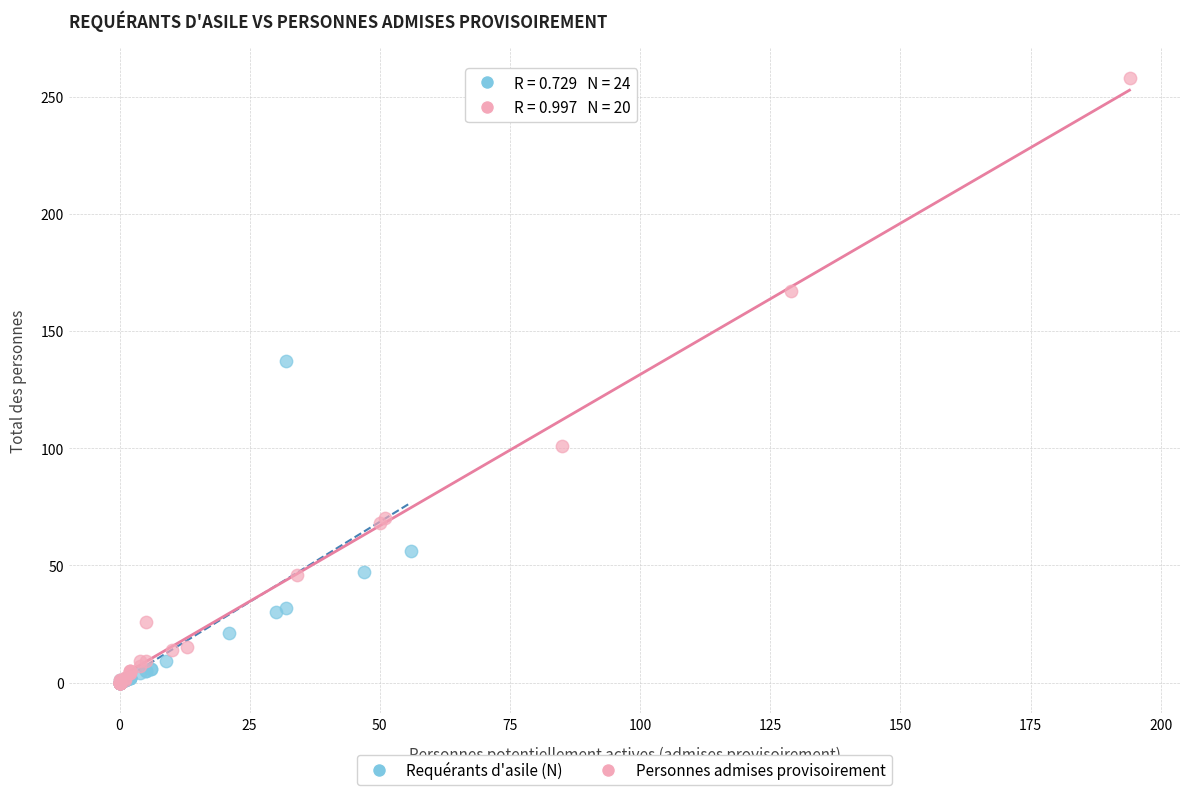

Which series has the largest Y range (max minus min)?

Personnes admises provisoirement